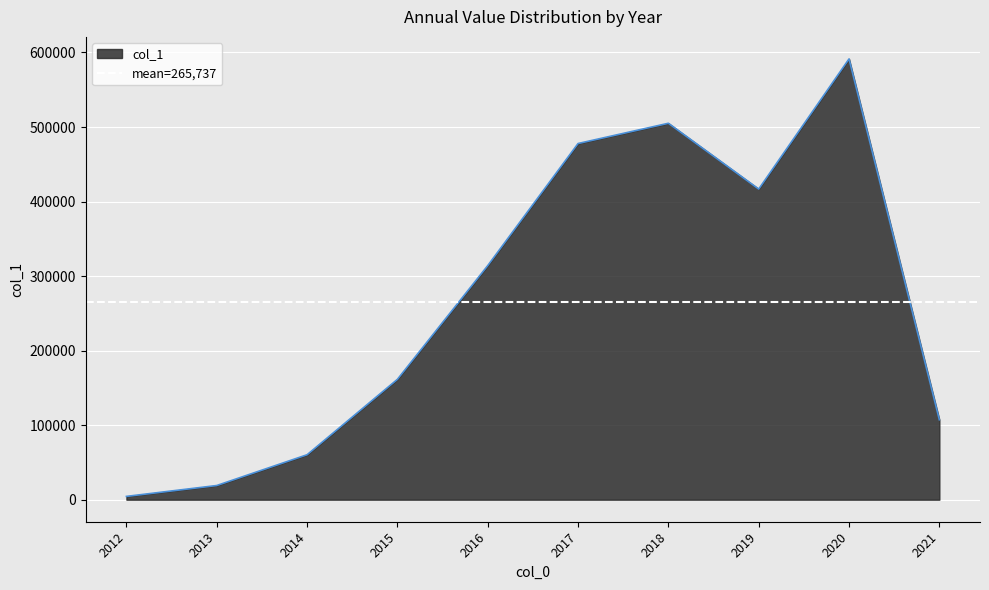

What is the value of the 4th point from the left?

161466